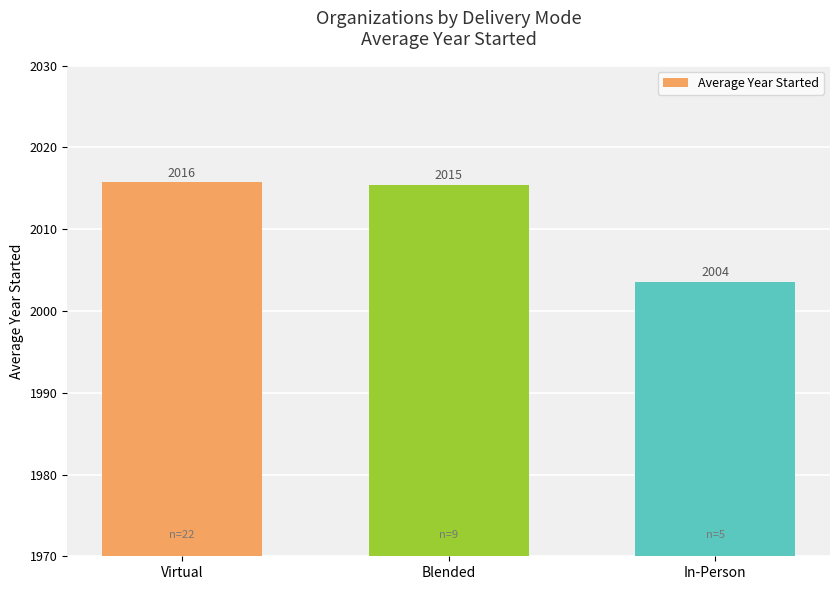

What is the value of the 3rd bar from the left?

2003.6